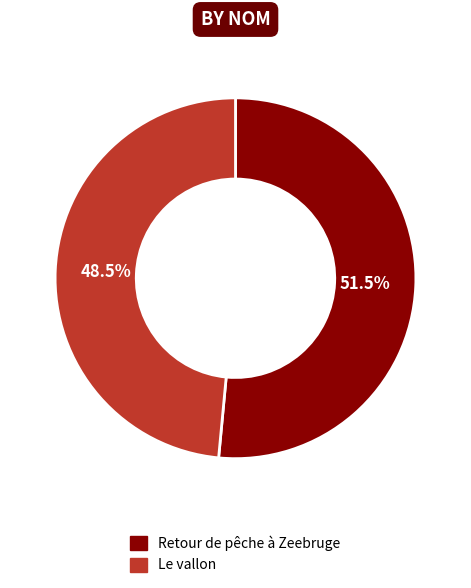

What percentage is NOT represented by Retour de pêche à Zeebruge?

48.5%